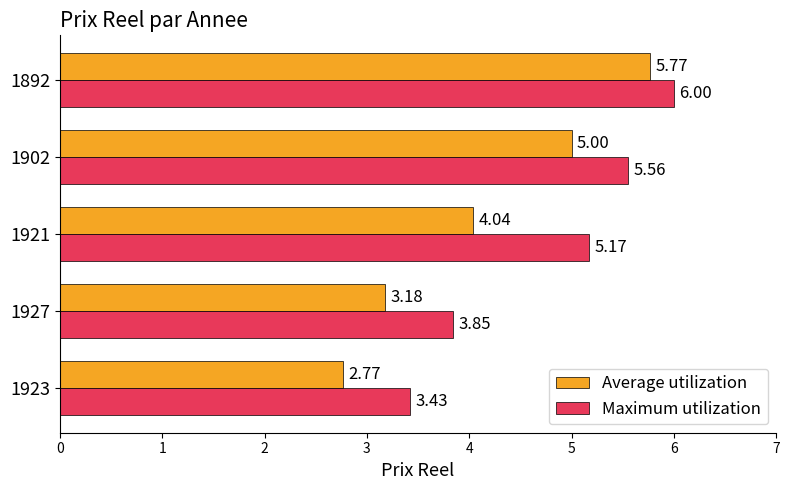

What are all the series names shown in the legend?

Average utilization, Maximum utilization